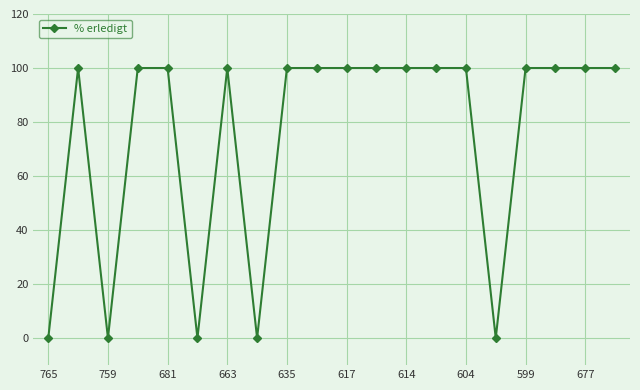

What is the greatest value displayed?

100